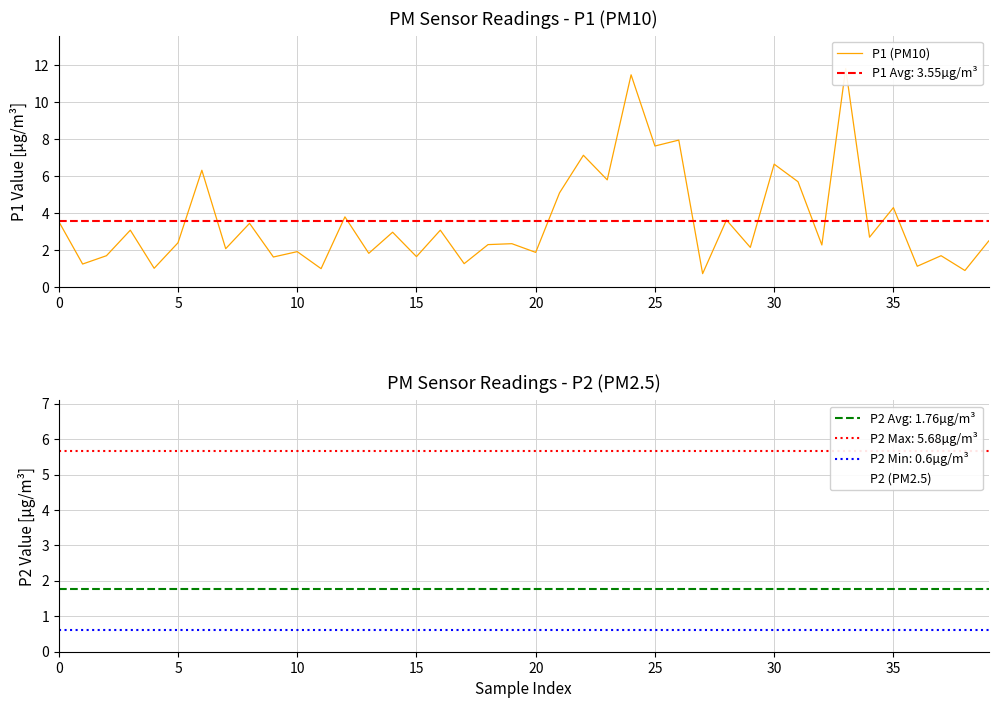

At which category does P2 (PM2.5) reach its first local valley?

5